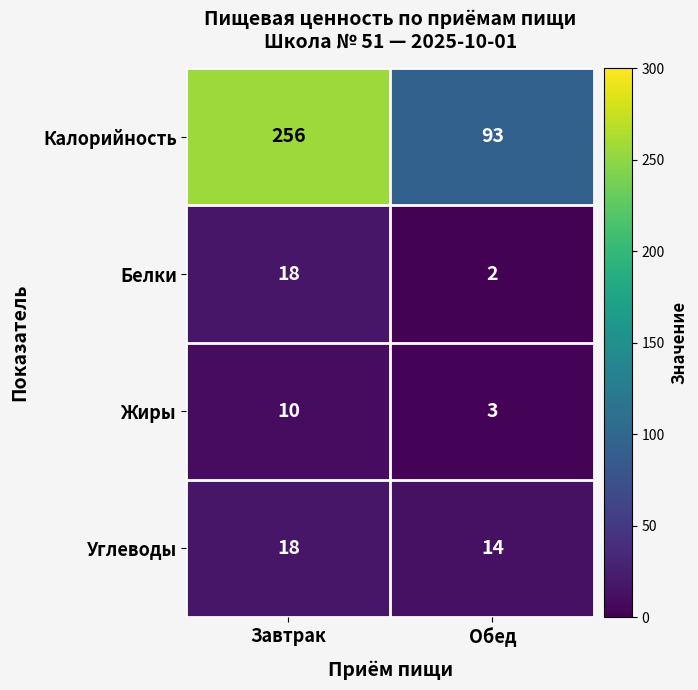

At which category does the chart reach its minimum across all series?

Обед